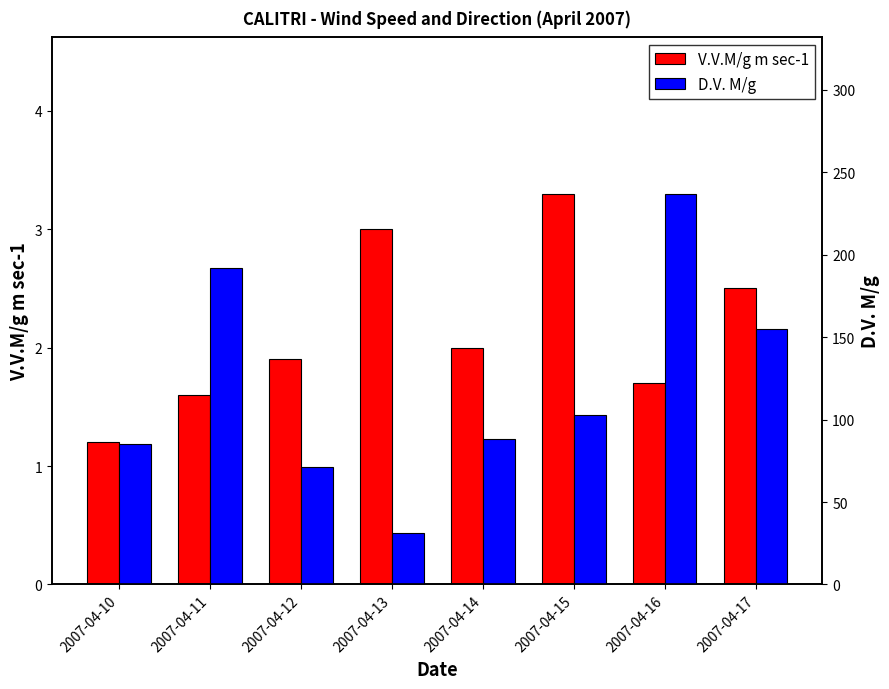

At which label does V.V.M/g m sec-1 reach its peak?

2007-04-15